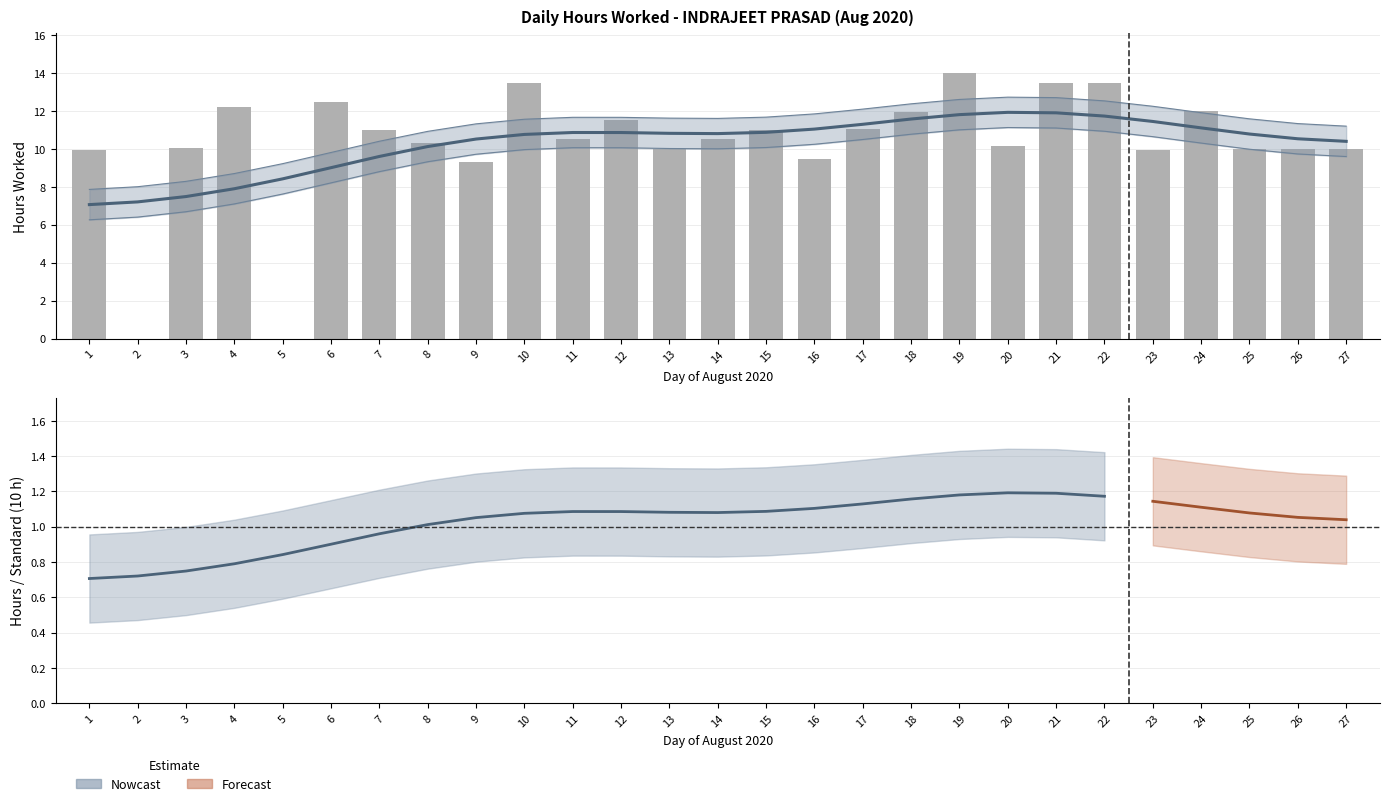

Reading right to left, list all the values displayed in this chart.

Nowcast: 27=10.4	26=10.5	25=10.8	24=11.1	23=11.4	22=11.7	21=11.9	20=11.9	19=11.8	18=11.6	17=11.3	16=11.0	15=10.9	14=10.8	13=10.8	12=10.9	11=10.9	10=10.8	9=10.5	8=10.1	7=9.6	6=9.0	5=8.4	4=7.9	3=7.5	2=7.2	1=7.1
Hours Worked: 27=10.0	26=10.0	25=10.0	24=12.0	23=9.9	22=13.5	21=13.5	20=10.2	19=14.0	18=11.9	17=11.1	16=9.5	15=11.0	14=10.5	13=10.0	12=11.5	11=10.5	10=13.4	9=9.3	8=10.3	7=11.0	6=12.5	5=0.0	4=12.2	3=10.0	2=0.0	1=10.0